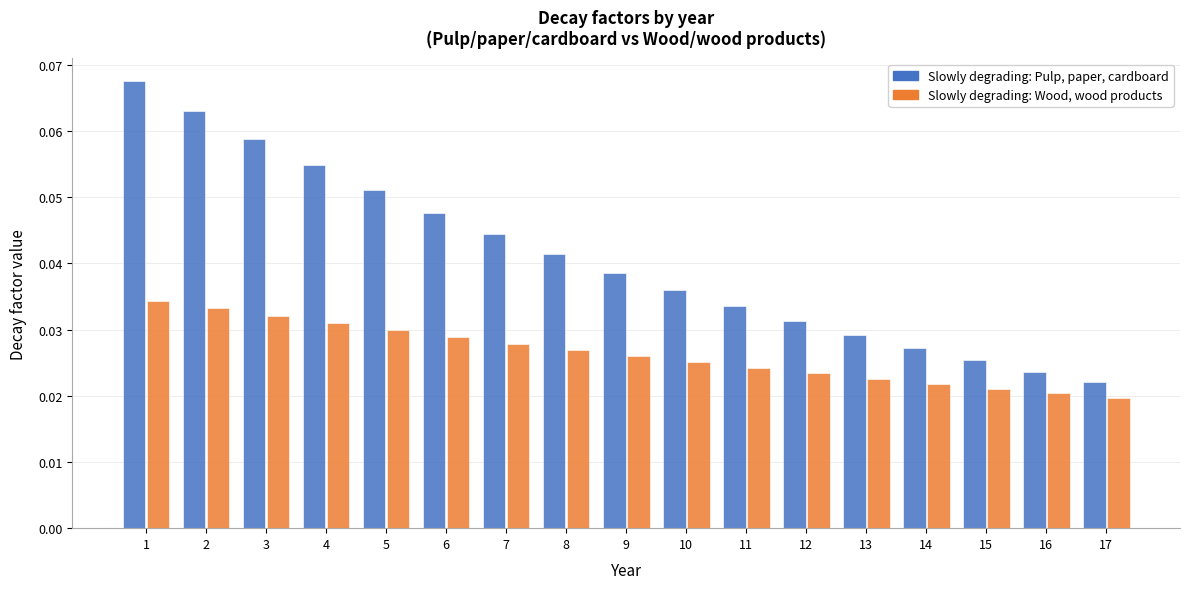

Is it true that Slowly degrading: Pulp, paper, cardboard equals 0.0 at 2?

False